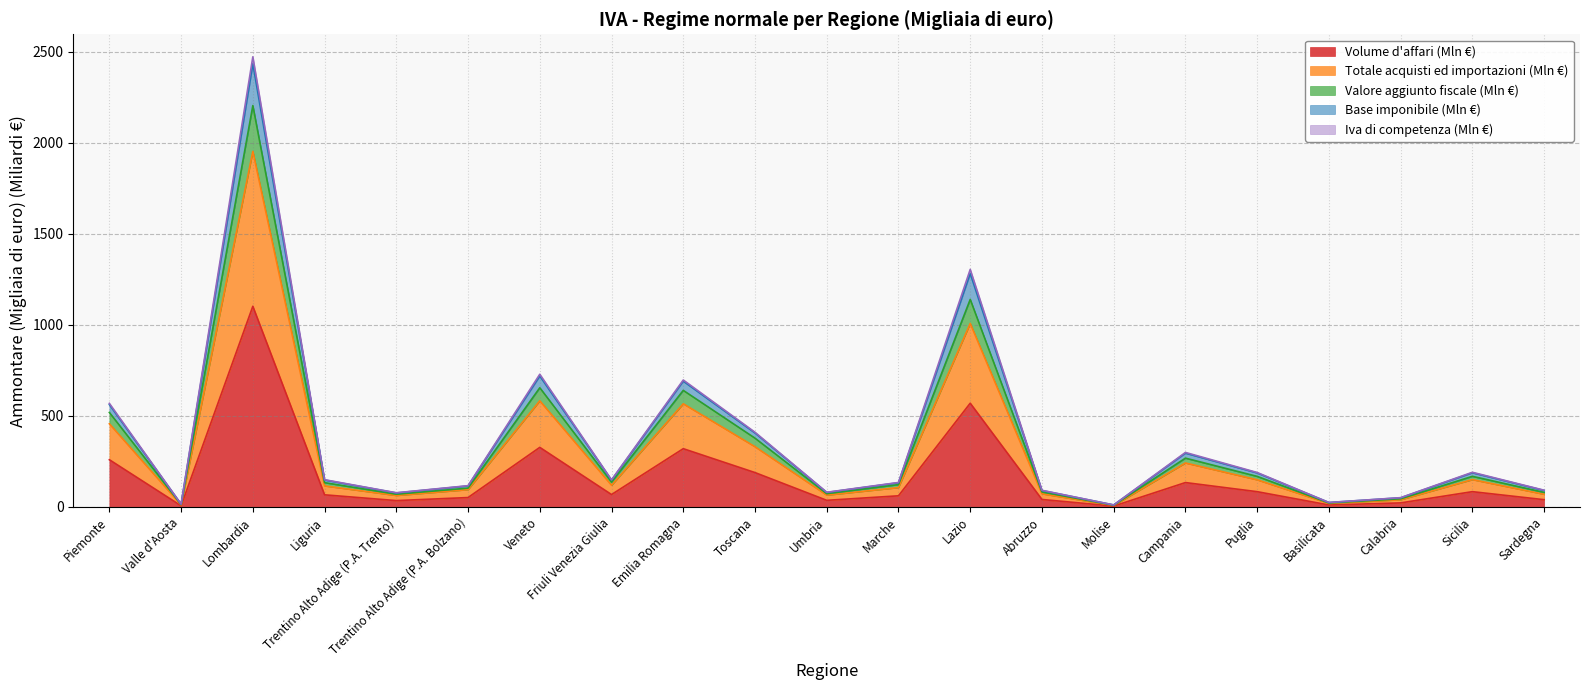

At which label does Totale acquisti ed importazioni (Mln €) reach its peak?

Lombardia